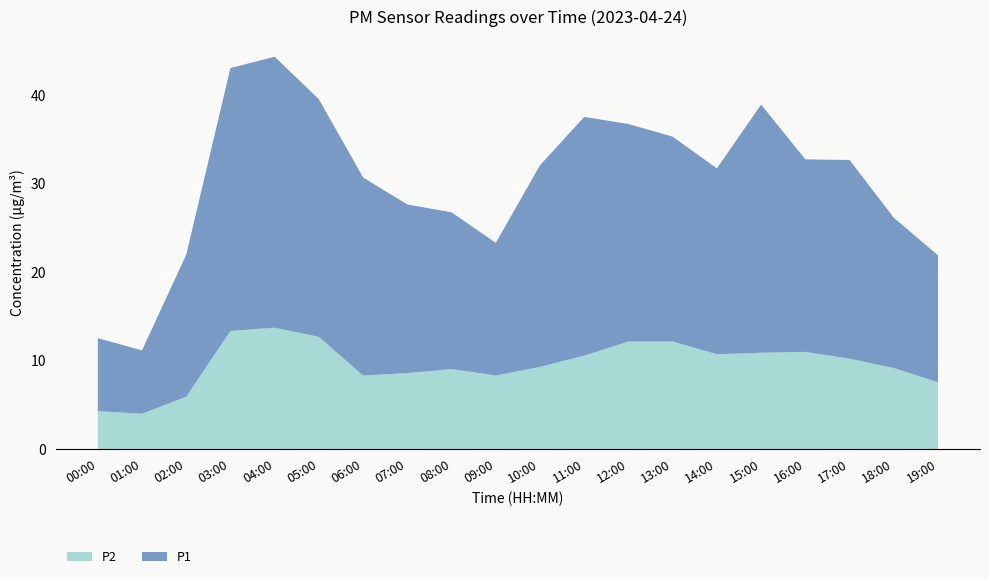

Reading left to right, what are all the values shown in this chart?

P1: 00:00=8.2	01:00=7.2	02:00=16.1	03:00=29.7	04:00=30.6	05:00=26.9	06:00=22.4	07:00=19.1	08:00=17.7	09:00=15.0	10:00=22.8	11:00=27.0	12:00=24.6	13:00=23.2	14:00=21.0	15:00=28.1	16:00=21.8	17:00=22.5	18:00=17.0	19:00=14.3
P2: 00:00=4.3	01:00=4.0	02:00=5.9	03:00=13.4	04:00=13.7	05:00=12.7	06:00=8.3	07:00=8.6	08:00=9.1	09:00=8.3	10:00=9.3	11:00=10.6	12:00=12.2	13:00=12.2	14:00=10.7	15:00=10.9	16:00=11.0	17:00=10.2	18:00=9.2	19:00=7.6